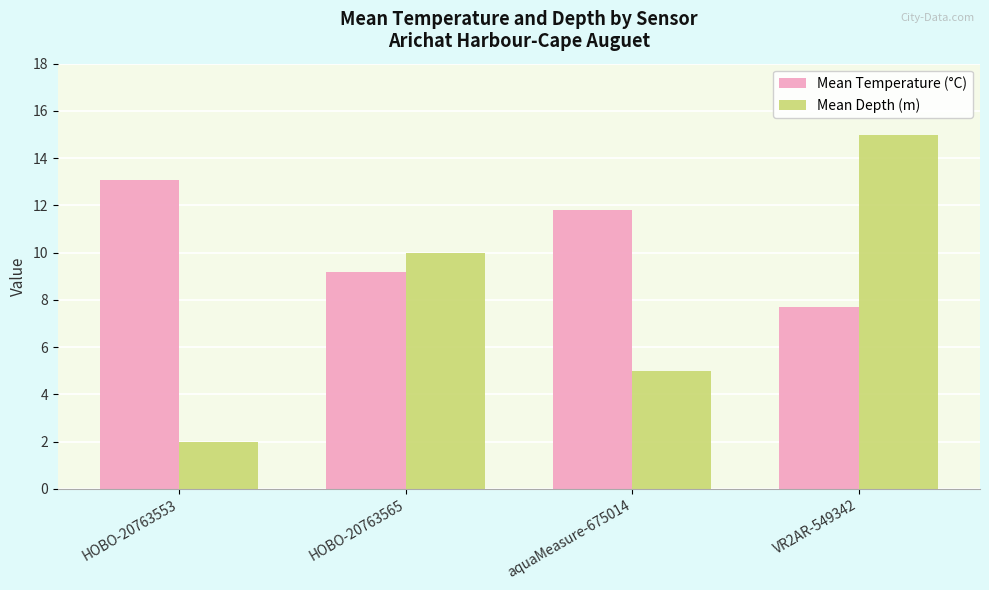

True or false: Mean Temperature (°C) has a value of 2.1 at VR2AR-549342.

False